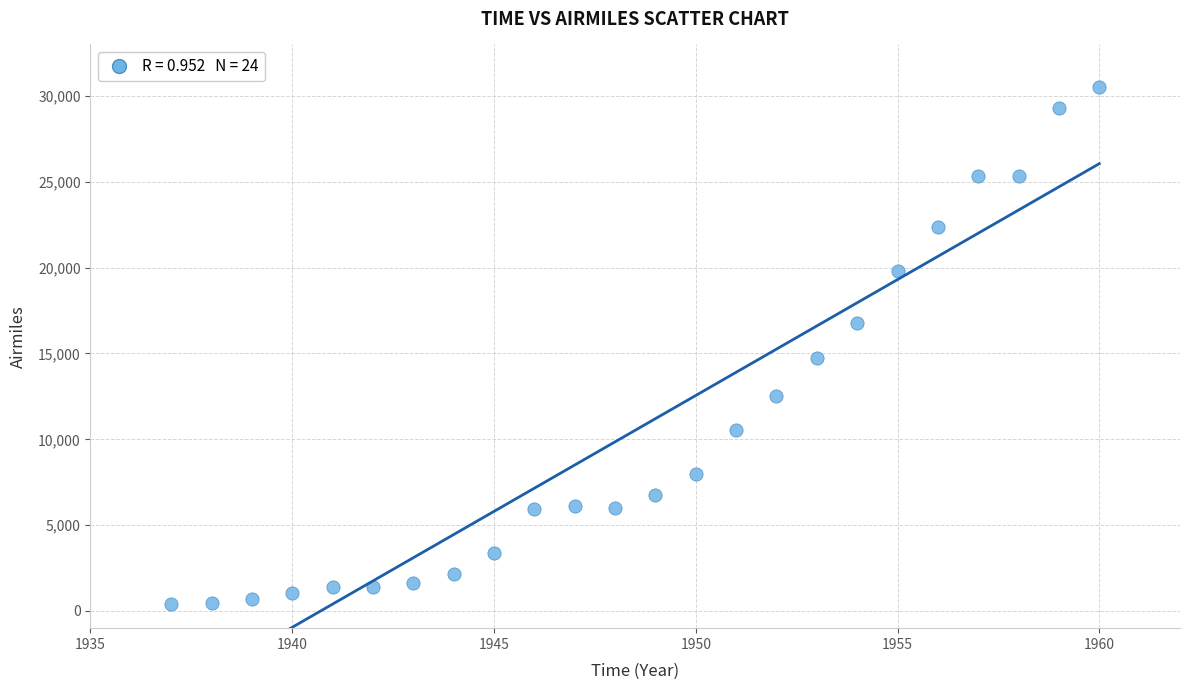

What Y value in the scatter plot is closest to 15463?

14760